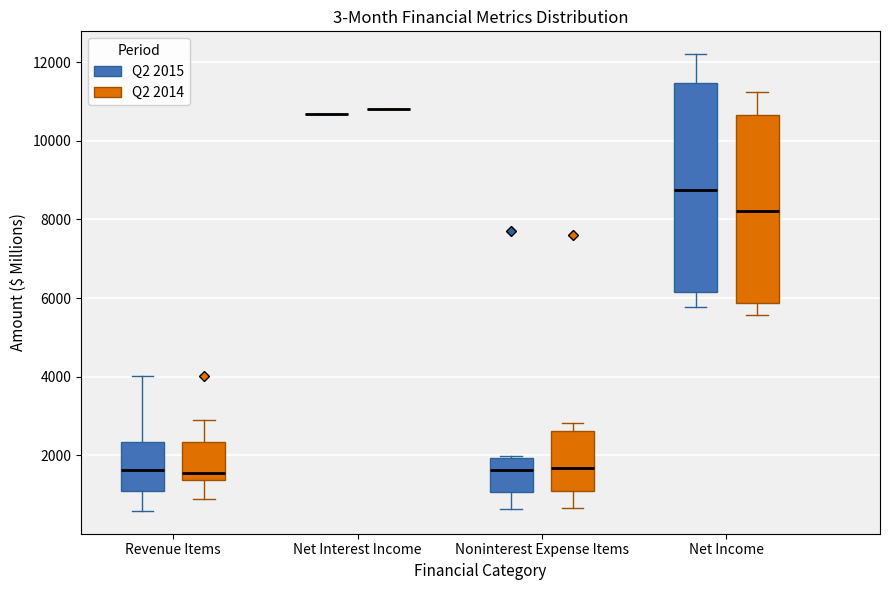

Reading left to right, read every box against the y-axis: the position of its median line, the range the box covers, and the ends of its whiskers. The values are not printed on the chart, so give them approximately, as read against the axis.

Revenue Items (Q2 2015): median 1600, box 1200 to 2400, whiskers 600 to 4000
Revenue Items (Q2 2014): median 1600, box 1400 to 2400, whiskers 800 to 3000
Net Interest Income (Q2 2015): box collapsed to a line at 10600, whiskers 10600 to 10600
Net Interest Income (Q2 2014): box collapsed to a line at 10800, whiskers 10800 to 10800
Noninterest Expense Items (Q2 2015): median 1600, box 1000 to 2000, whiskers 600 to 2000
Noninterest Expense Items (Q2 2014): median 1600, box 1000 to 2600, whiskers 600 to 2800
Net Income (Q2 2015): median 8800, box 6200 to 11400, whiskers 5800 to 12200
Net Income (Q2 2014): median 8200, box 5800 to 10600, whiskers 5600 to 11200